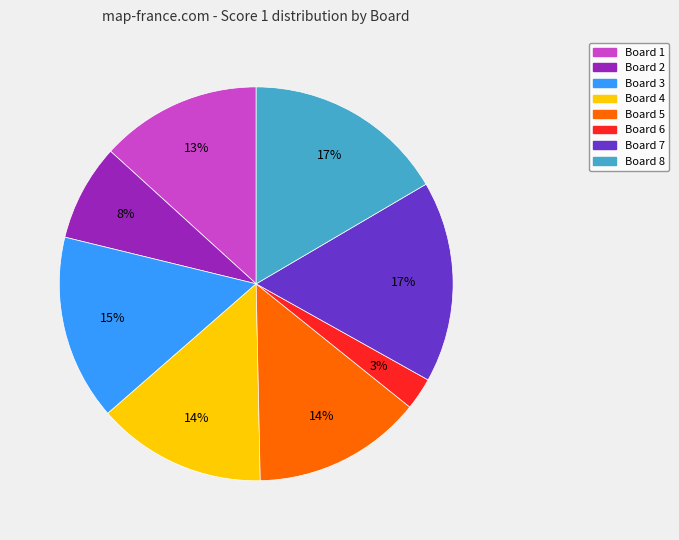

Is it true that Board 3 is 22% of the pie?

False